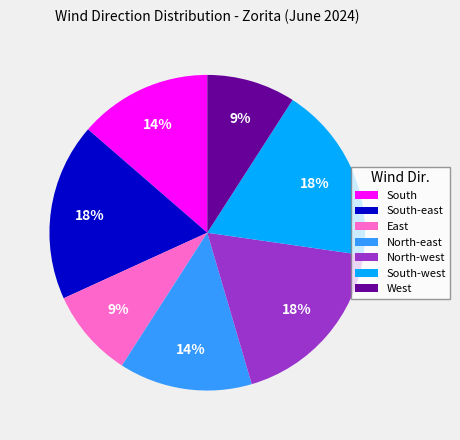

Is it true that North-west is 18% of the pie?

True